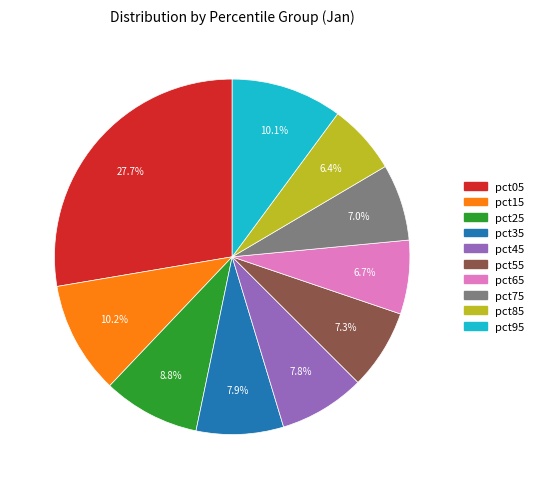

To the nearest percent, what is the average slice percentage?

10%